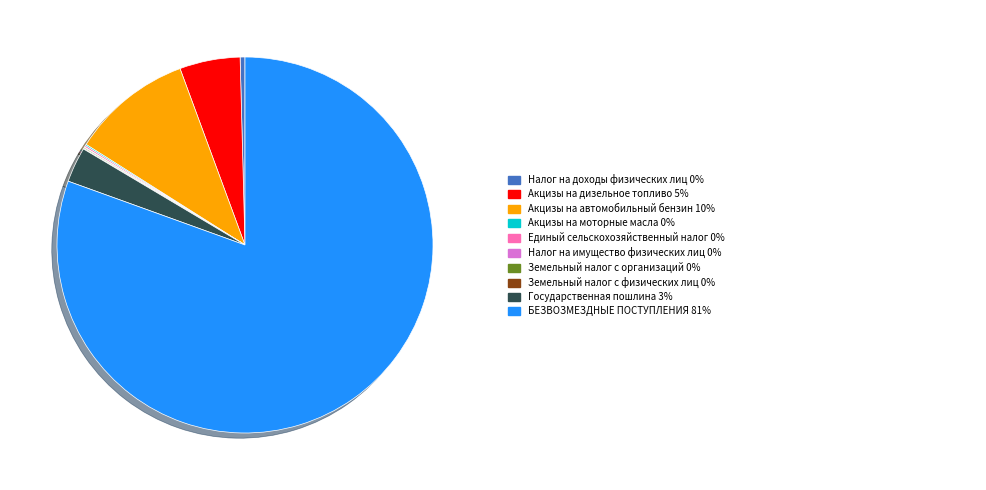

Count the number of slices in the pie.

10